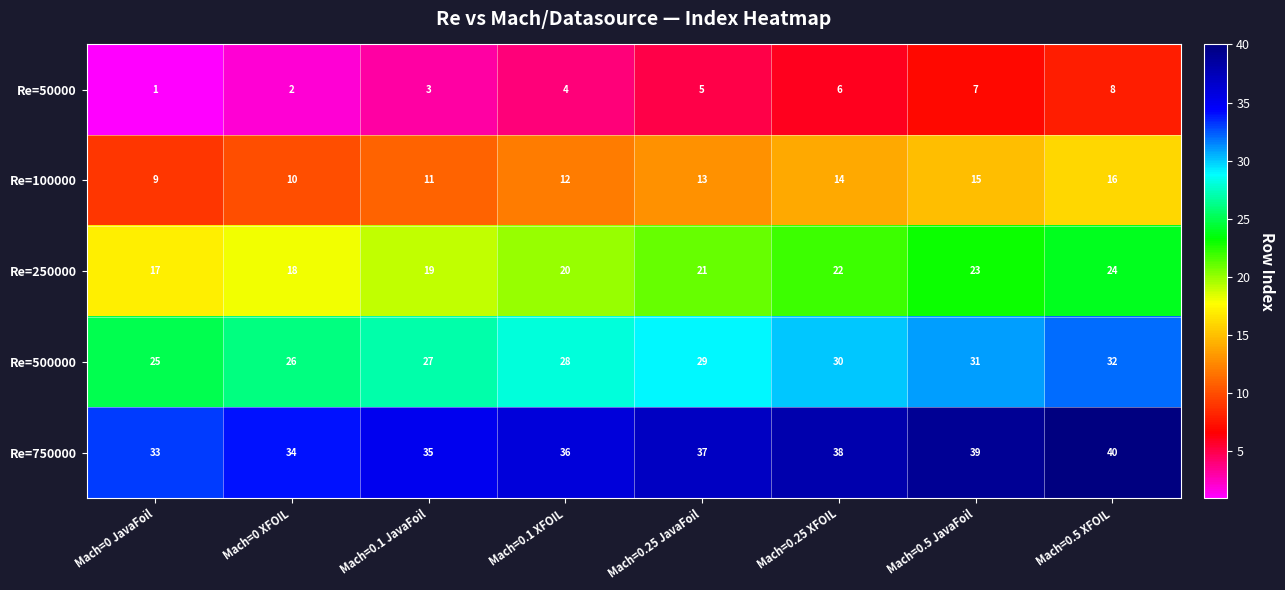

What is the total value across all series at Mach=0 JavaFoil?

85